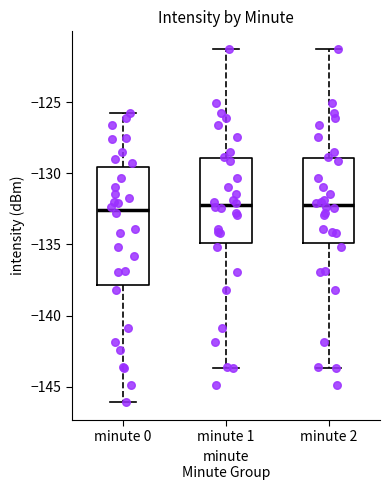

Reading left to right, transcribe this box plot: for each box, give where its median line is, the range the box spans, and where its two whiskers end, as read against the y-axis. The values are not printed on the chart, so give them approximately, as read against the axis.

minute 0: median -132.5, box -138.0 to -129.5, whiskers -146.0 to -126.0
minute 1: median -132.0, box -135.0 to -129.0, whiskers -143.5 to -121.5
minute 2: median -132.0, box -135.0 to -129.0, whiskers -143.5 to -121.5